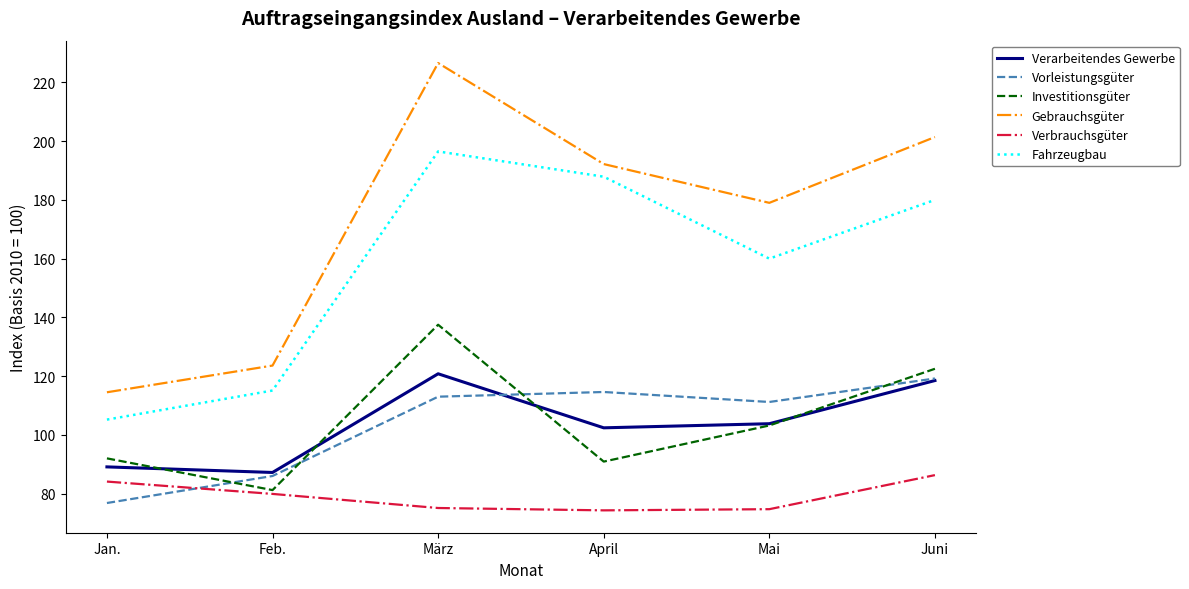

Rank the categories by Fahrzeugbau value from lowest to highest.

Jan., Feb., Mai, Juni, April, März